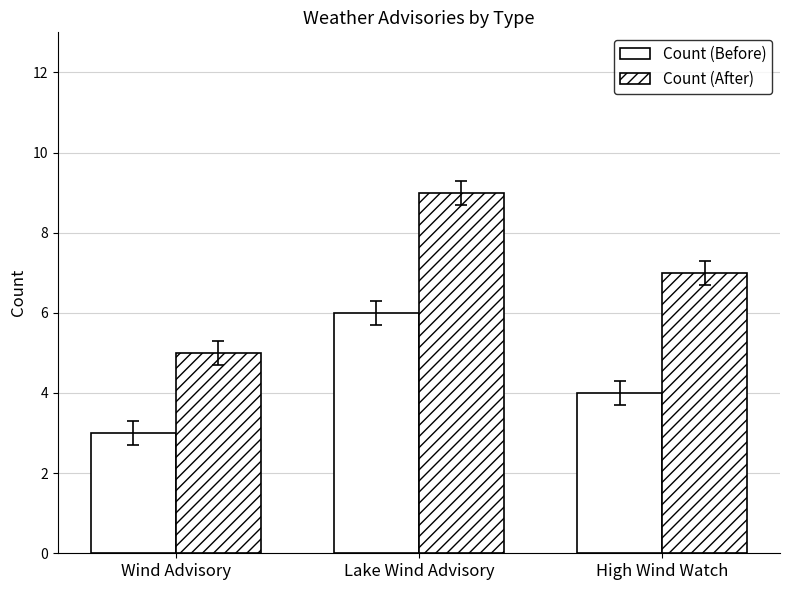

Which series has the largest range (max minus min)?

Count (After)